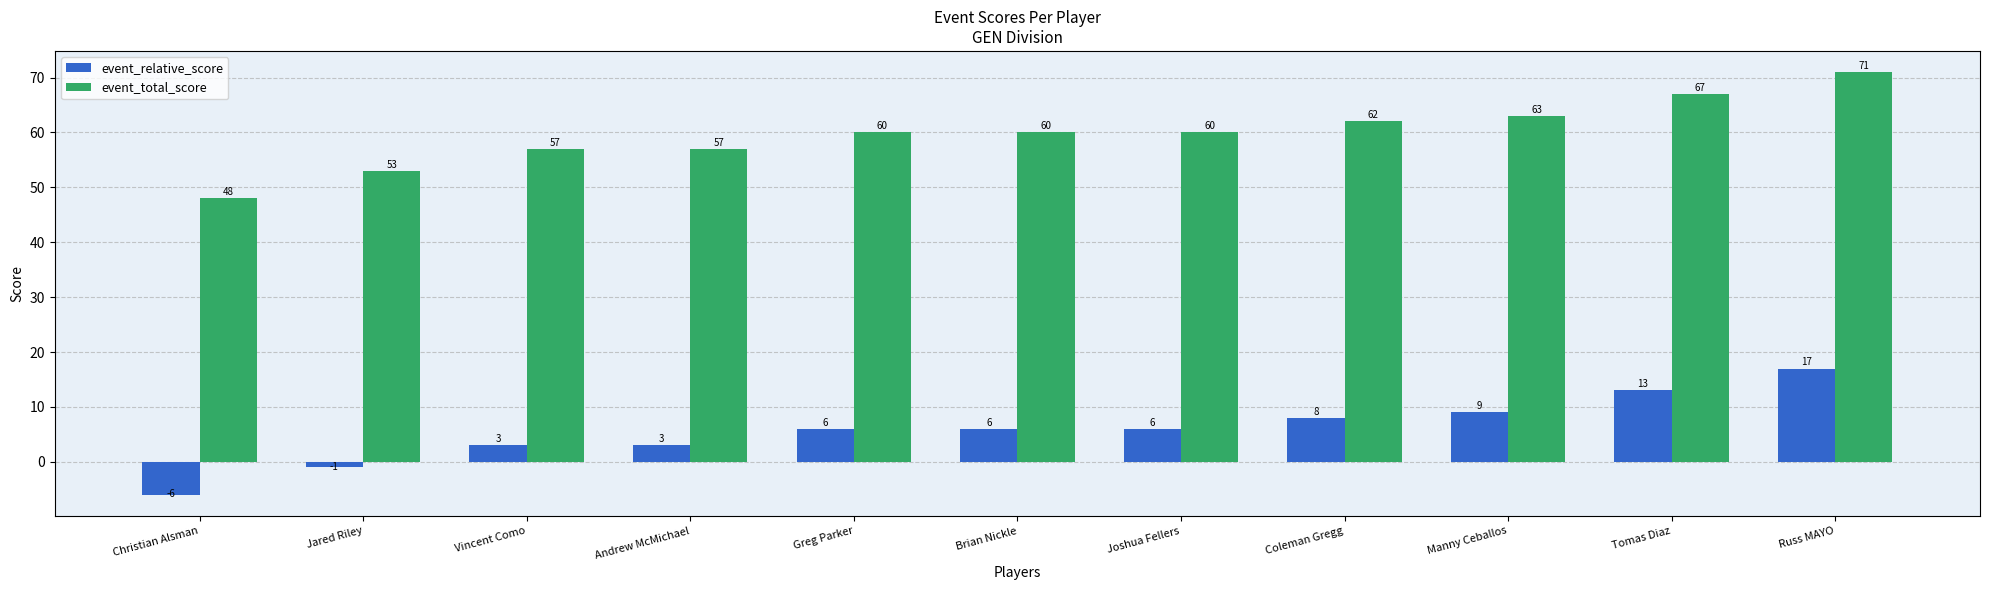

How many groups of bars are there?

11